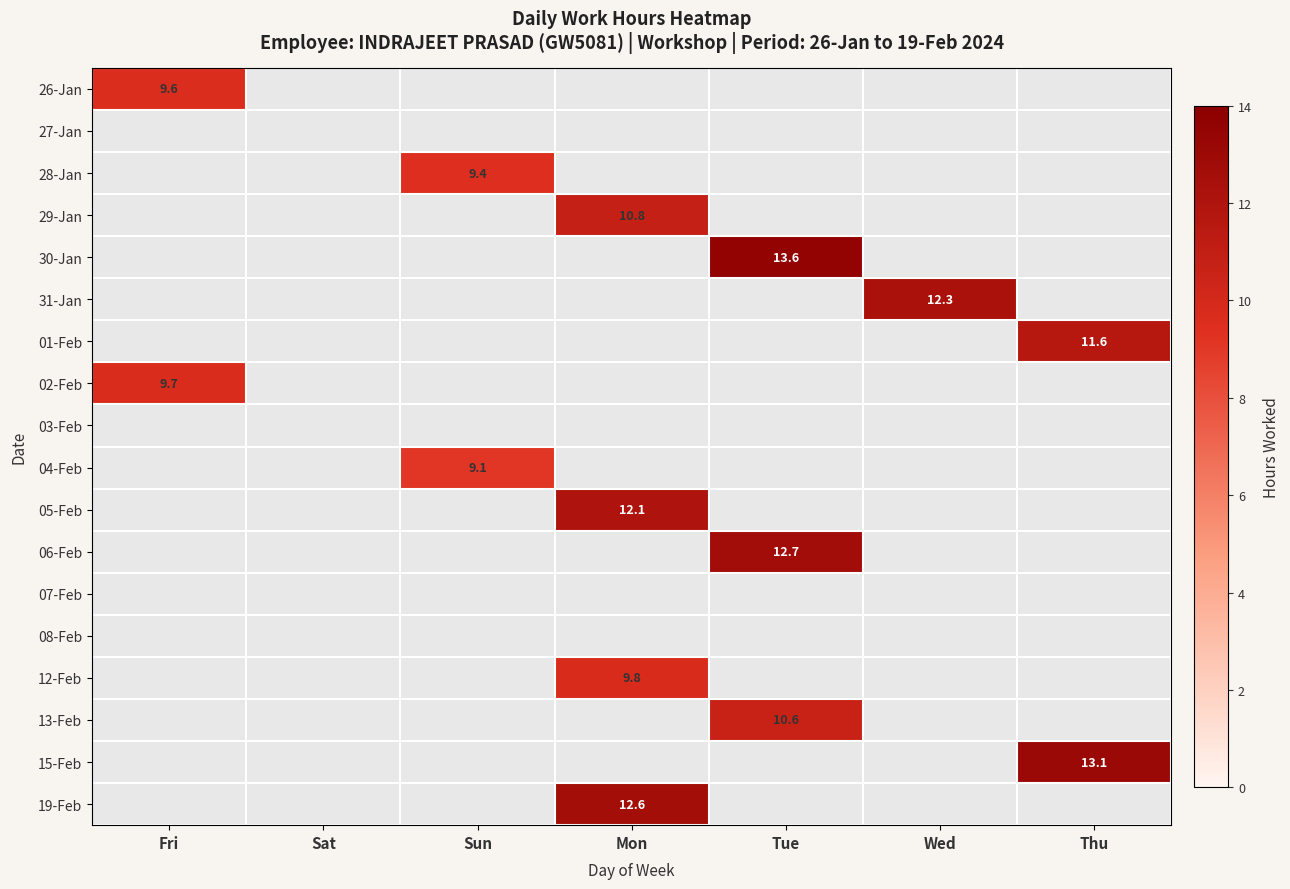

The 01-Feb series shows 11.6 at Thu. True or false?

True